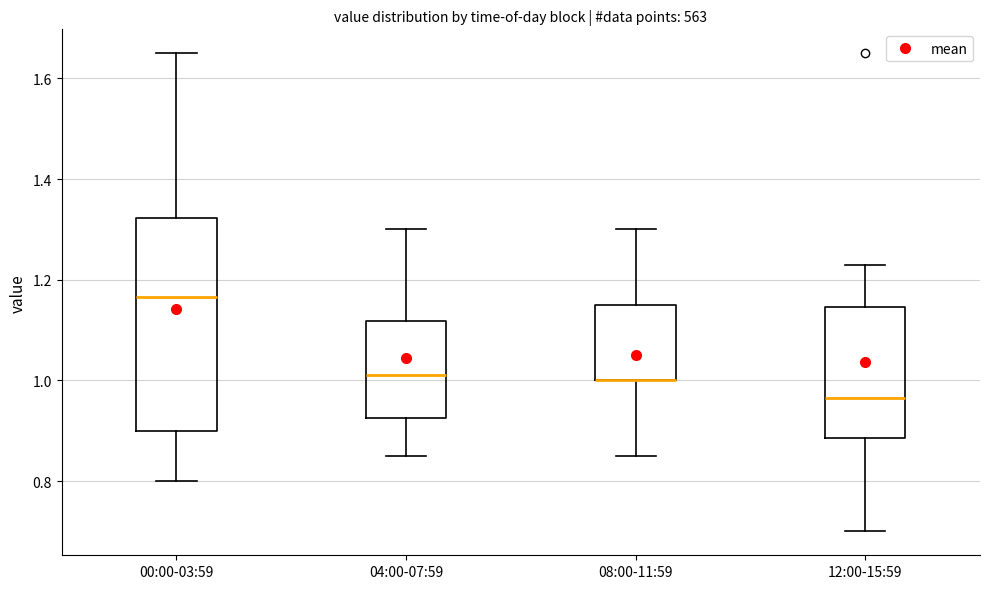

Which box is the tallest, from its lower edge to its upper edge?

00:00-03:59